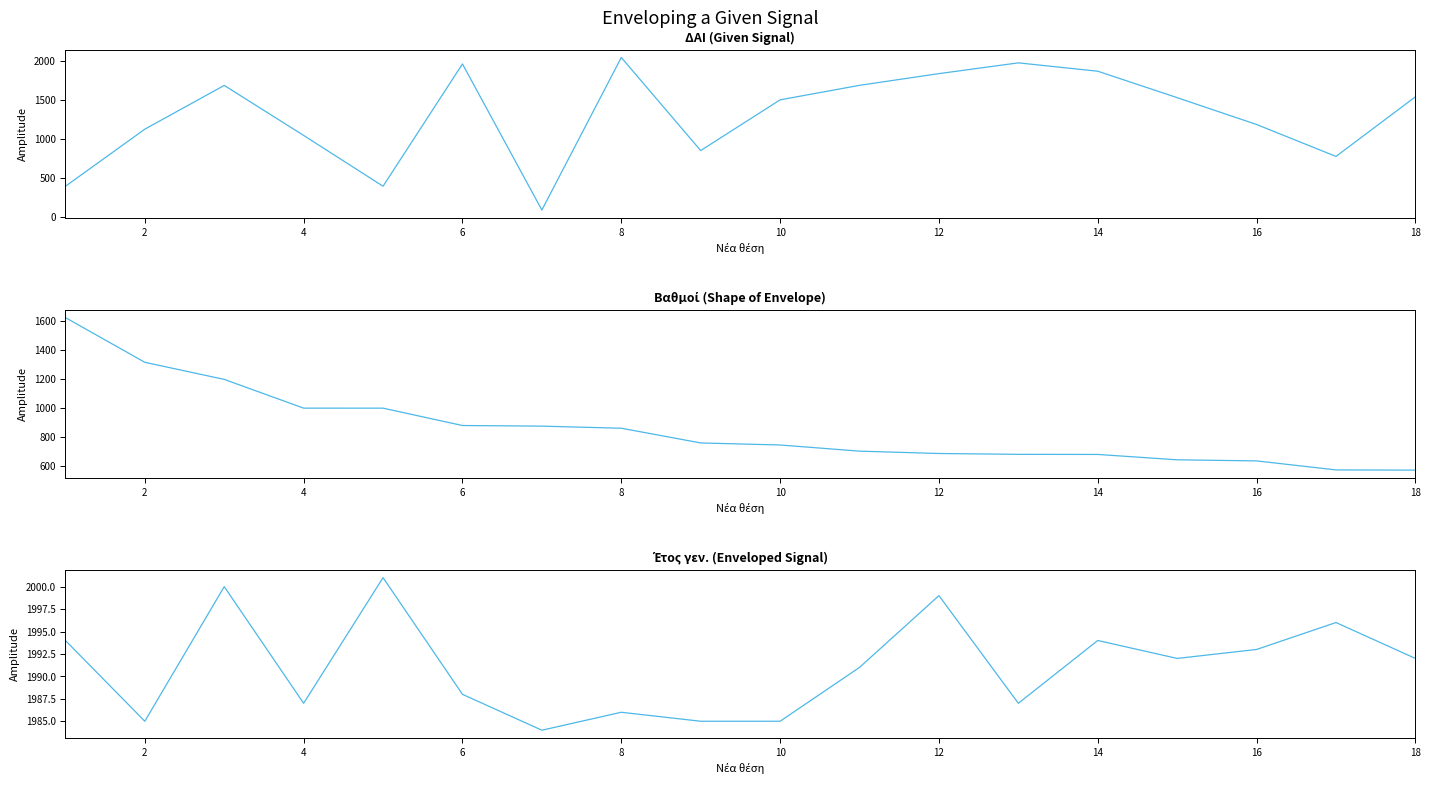

What is the value of the Βαθμοί point at the 2nd from the left?

1313.0